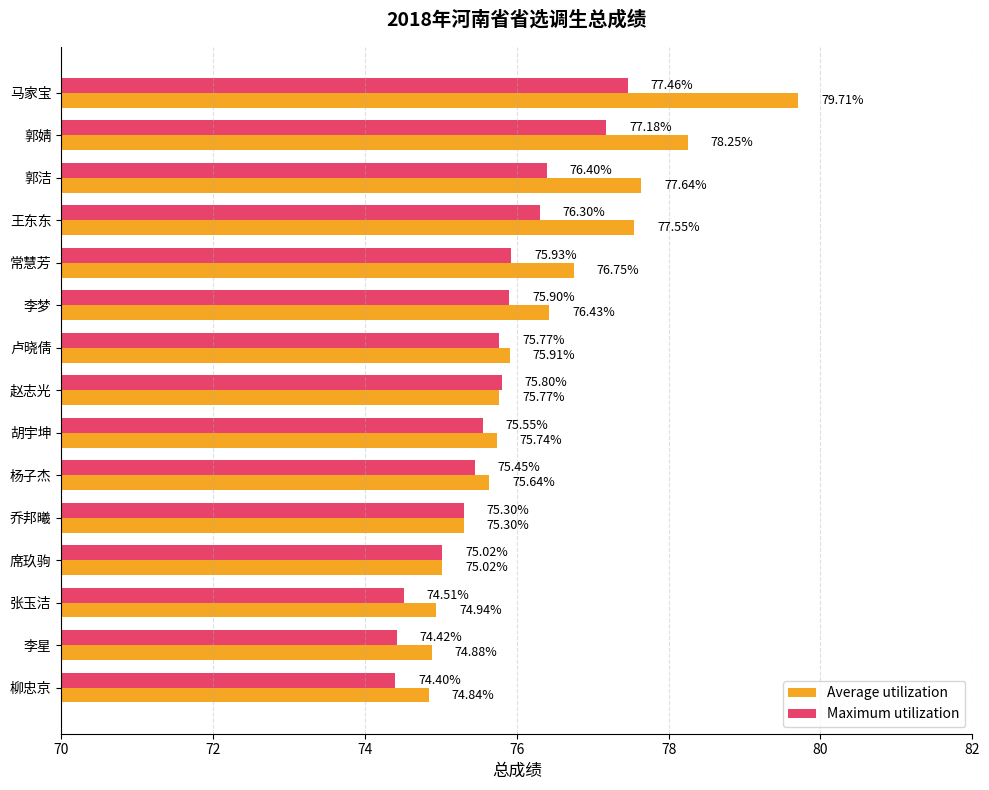

Which series has the largest total across all categories?

Average utilization